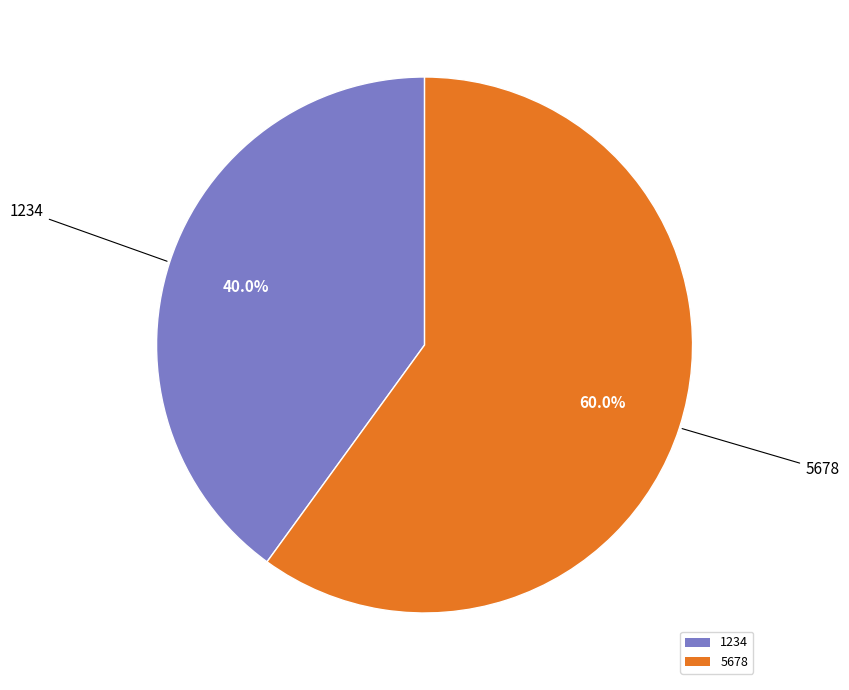

What is the largest slice in the pie chart?

5678